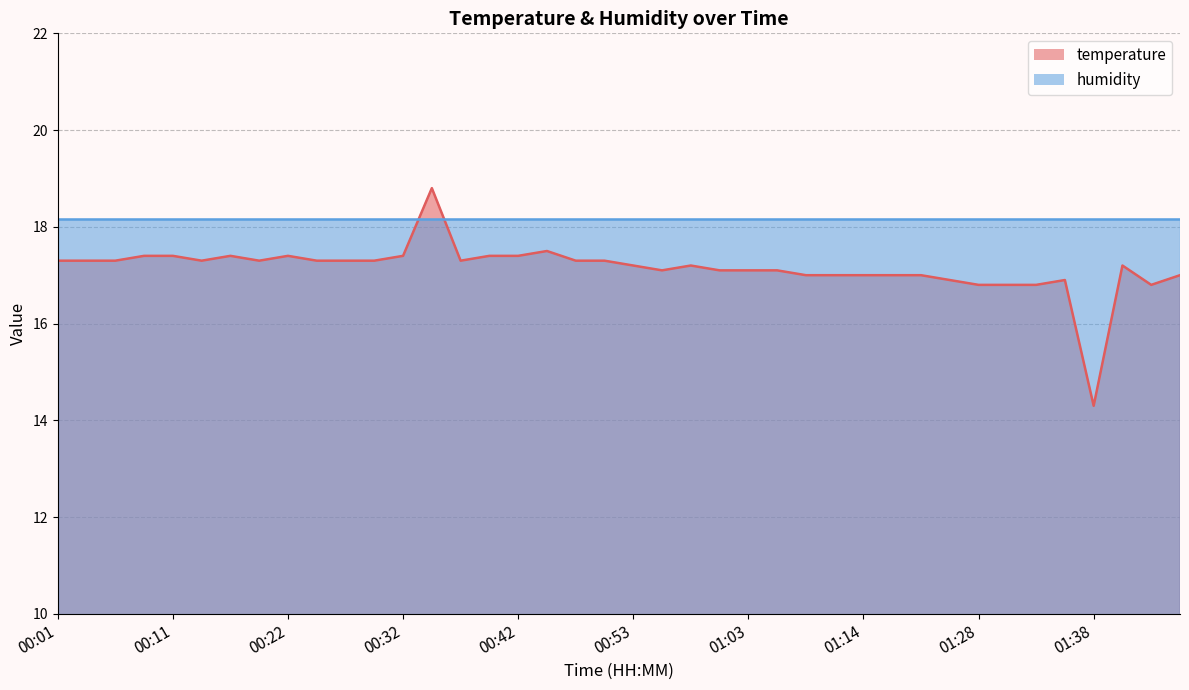

At which label does the data first exceed 17?

00:01